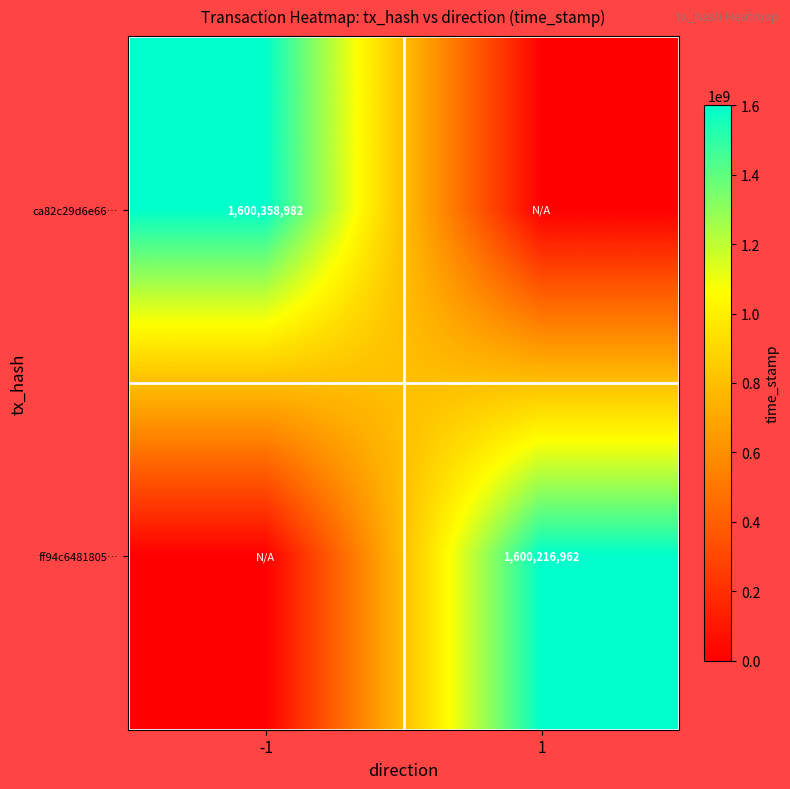

The value of ca82c29d6e66… at -1 is 578293361. True or false?

False